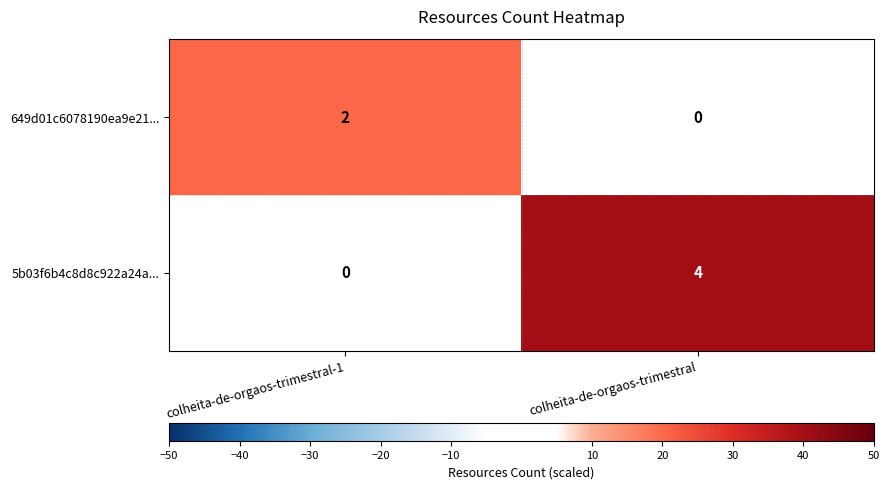

Reading left to right, list all the values displayed in this chart.

649d01c6078190ea9e21...: 2	0
5b03f6b4c8d8c922a24a...: 0	4